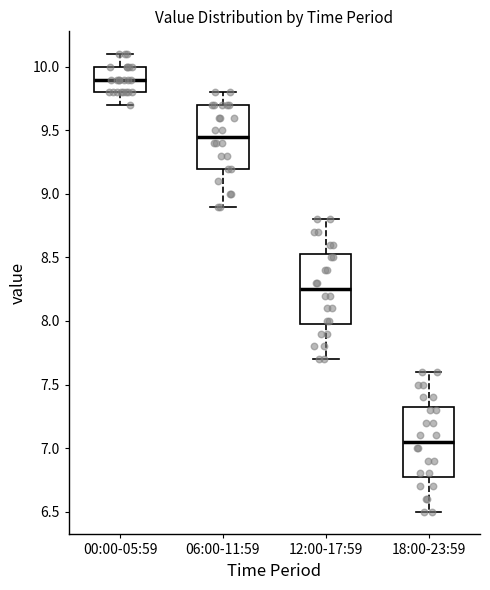

Where does the upper whisker of the box for 12:00-17:59 end on the y-axis? The values are not printed on the chart, so give them approximately, as read against the axis.

8.80